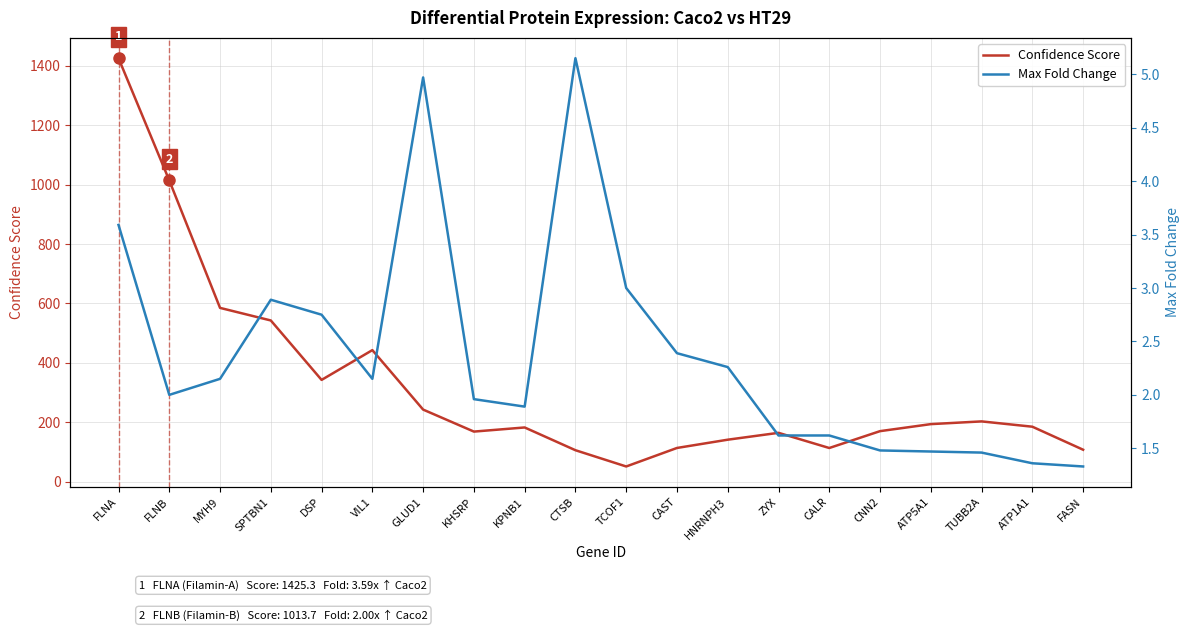

What is the difference between the maximum and minimum values in the Max Fold Change series?

3.8